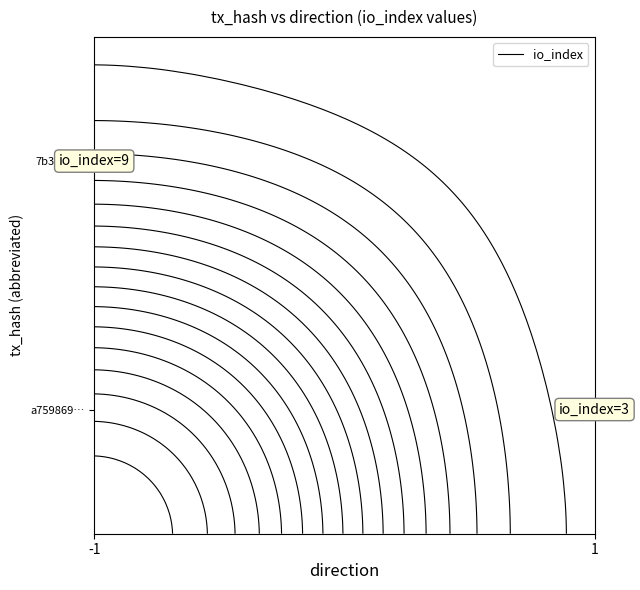

How many values in a7598692947228f433ec1230af925069b39a93f are above zero?

1